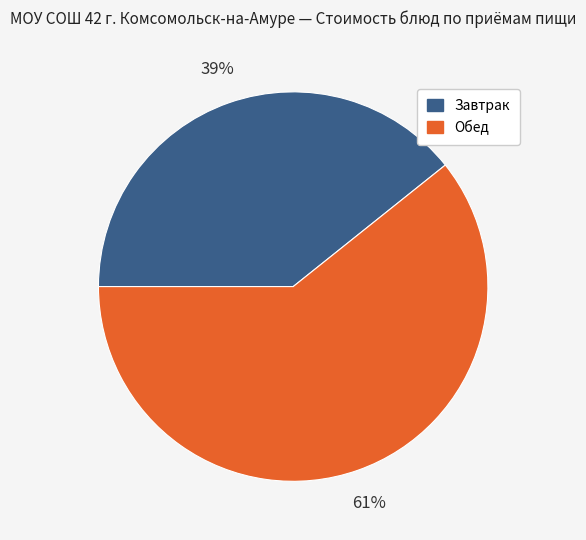

Does any single category account for the majority?

Yes